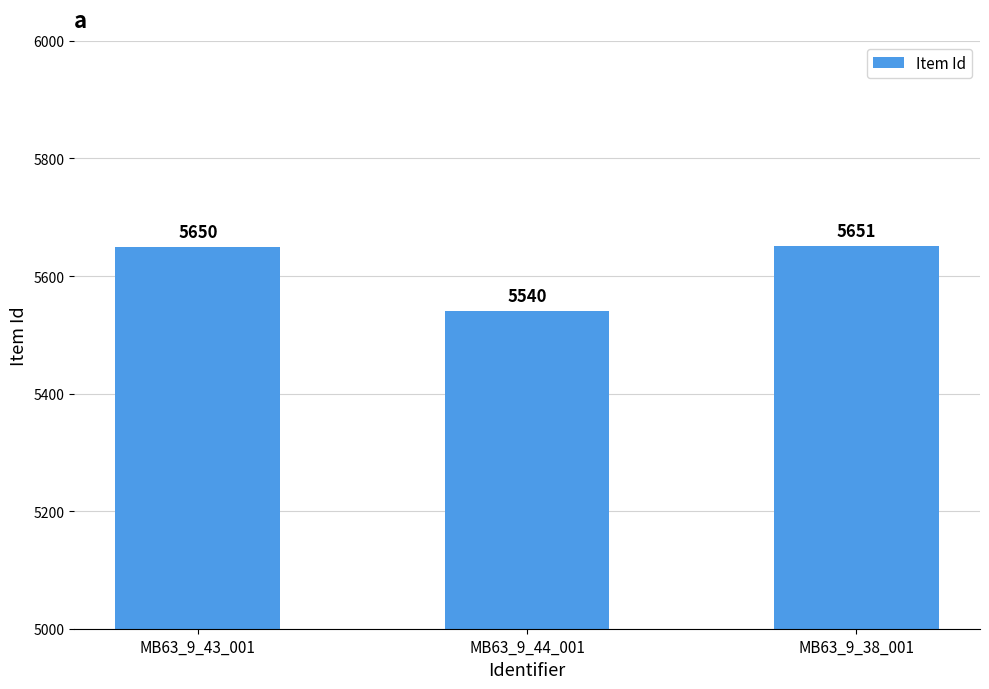

Is it true that the value at MB63_9_43_001 is 9502?

False